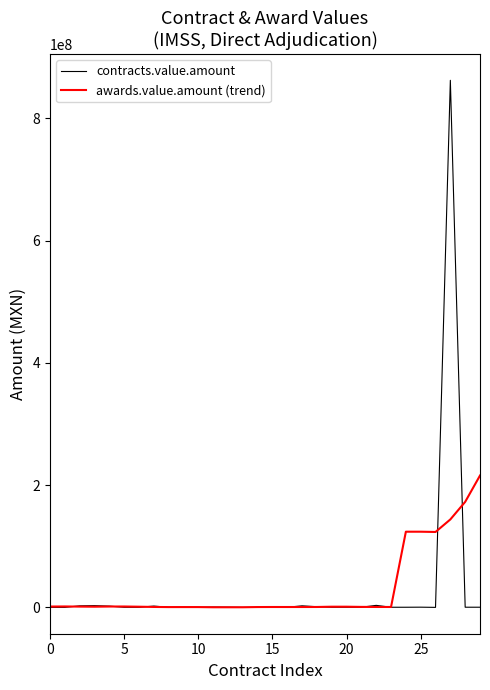

Which series has the largest range (max minus min)?

contracts.value.amount